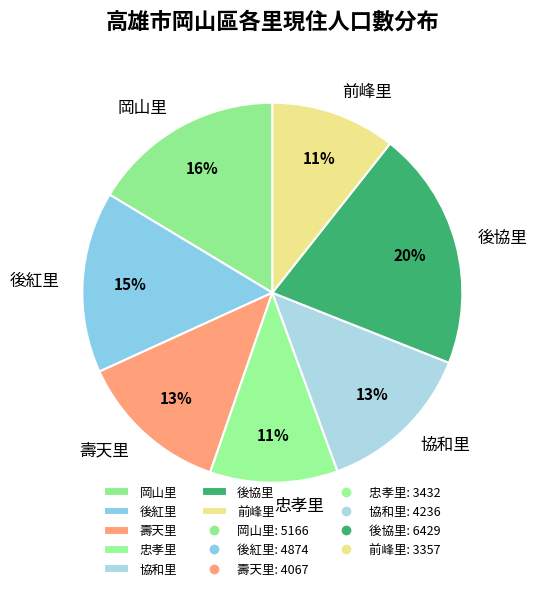

Is it true that 壽天里 is 13% of the pie?

True